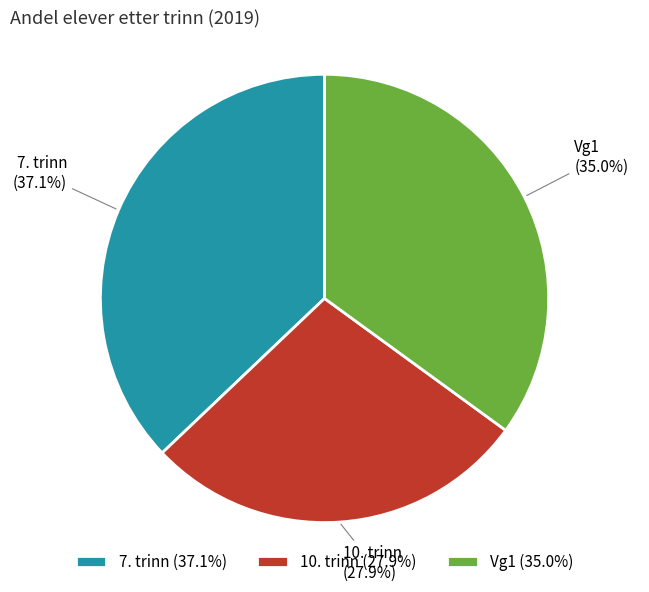

What is the smallest slice in the pie chart?

10. trinn